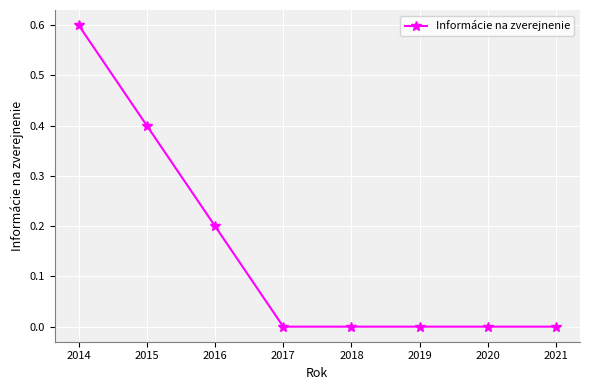

Reading left to right, list all the values displayed in this chart.

0.6	0.4	0.2	0.0	0.0	0.0	0.0	0.0